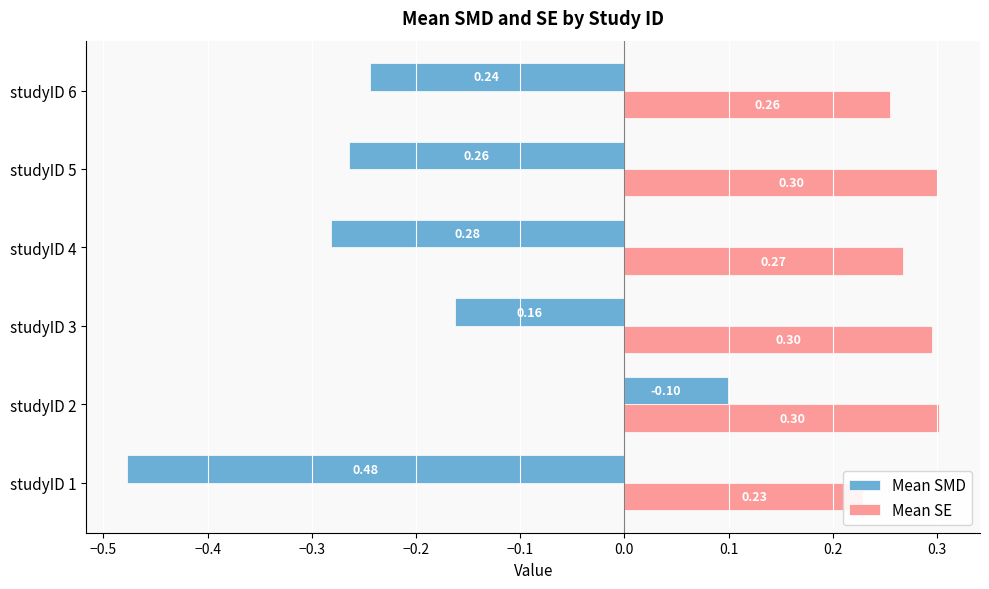

Which series has the largest range (max minus min)?

Mean SMD